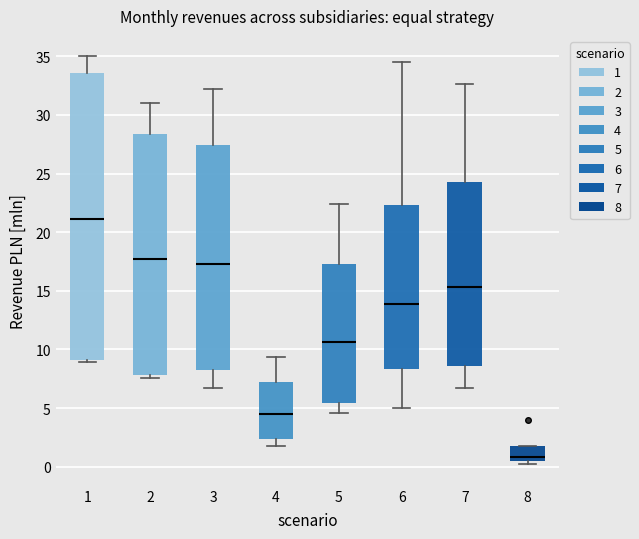

Which box has the highest median line?

1